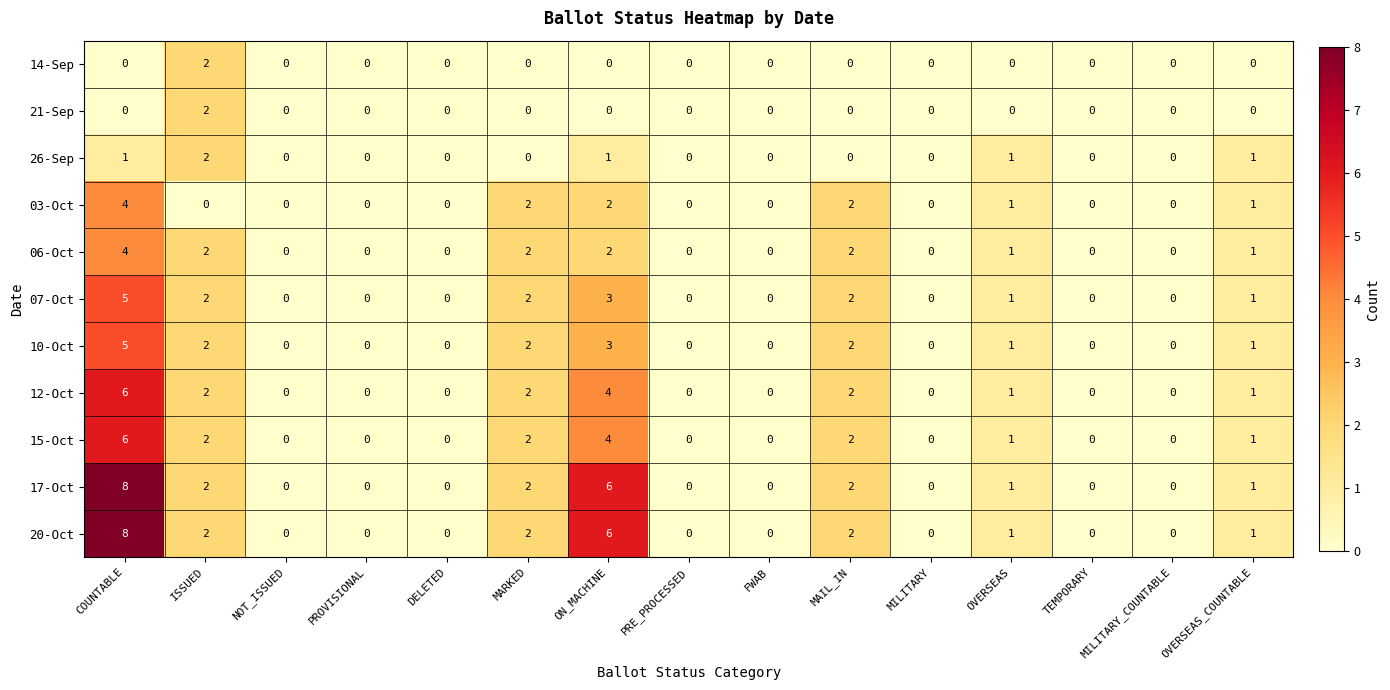

How many series are shown in this chart?

11